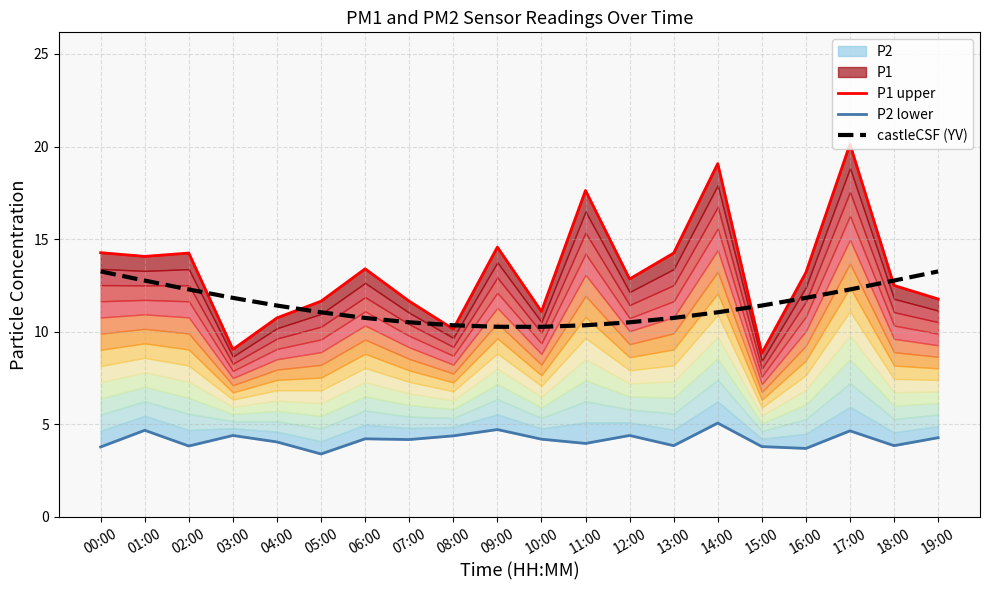

Between 08:00 and 14:00, which series saw the biggest shift?

P1 upper